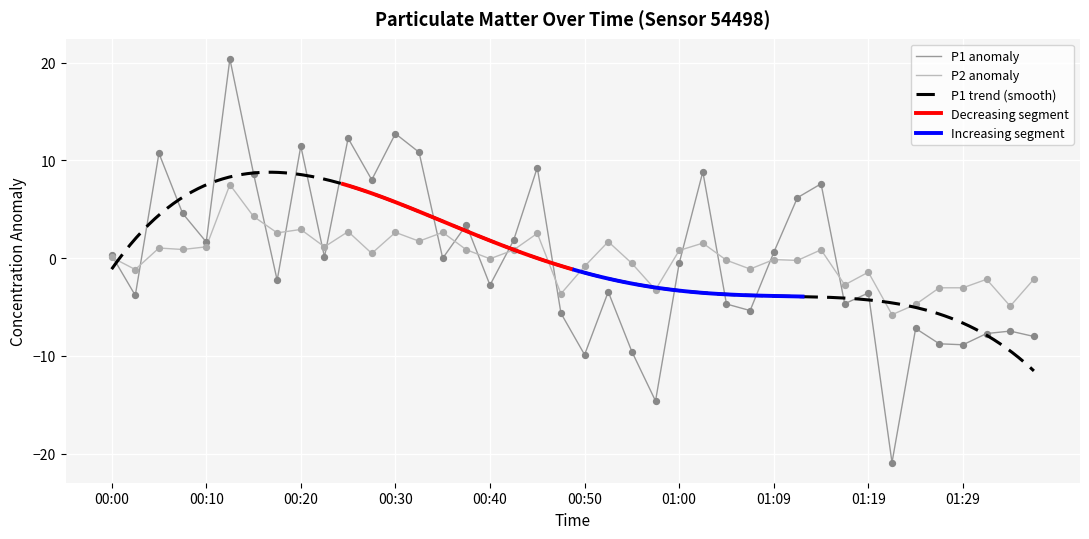

Which series has the largest total across all categories?

P1